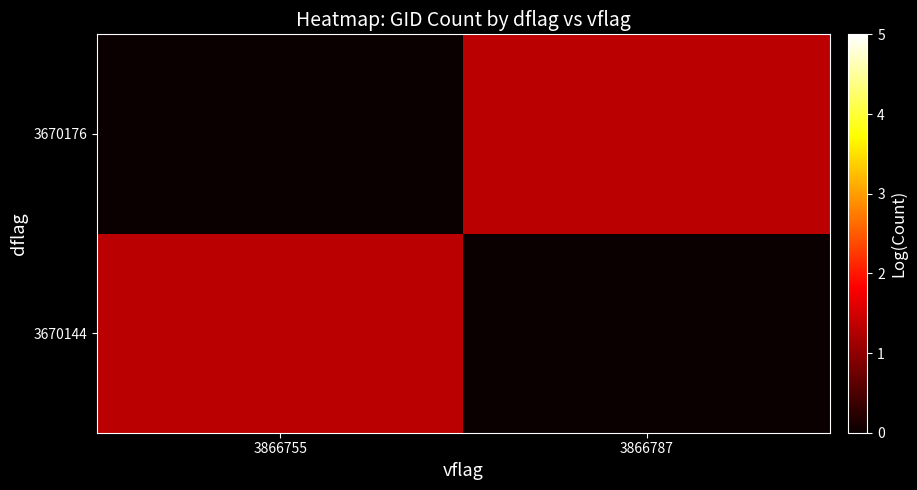

Between 3866755 and 3866787, which series saw the biggest shift?

3670144